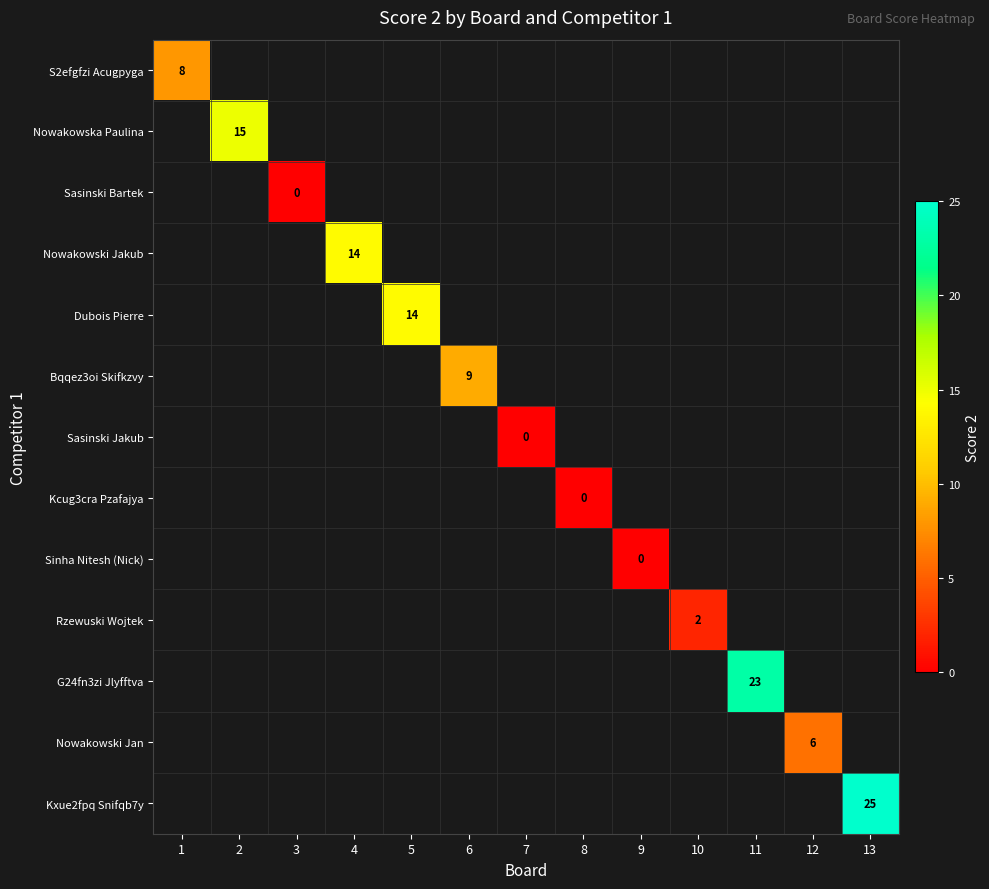

The value of Nowakowski Jan at 12 is 6.0. True or false?

True